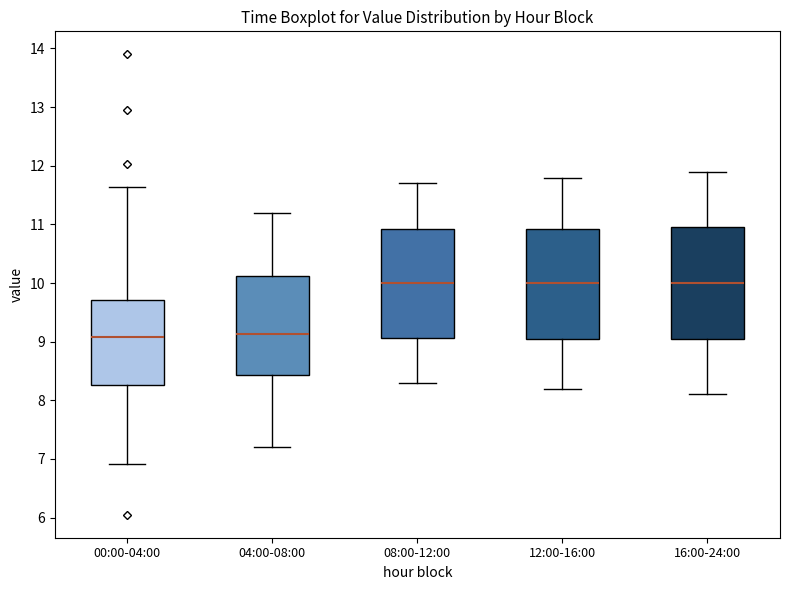

Reading left to right, read every box against the y-axis: the position of its median line, the range the box covers, and the ends of its whiskers. The values are not printed on the chart, so give them approximately, as read against the axis.

00:00-04:00: median 9.1, box 8.3 to 9.7, whiskers 6.9 to 11.6
04:00-08:00: median 9.1, box 8.4 to 10.1, whiskers 7.2 to 11.2
08:00-12:00: median 10.0, box 9.1 to 10.9, whiskers 8.3 to 11.7
12:00-16:00: median 10.0, box 9.1 to 10.9, whiskers 8.2 to 11.8
16:00-24:00: median 10.0, box 9.1 to 11.0, whiskers 8.1 to 11.9